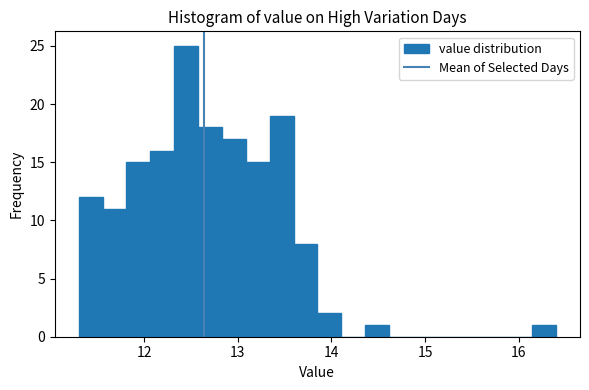

Around what value on the x-axis is the tallest bar? Give the approximate position of its centre, as read against the axis.

12.4